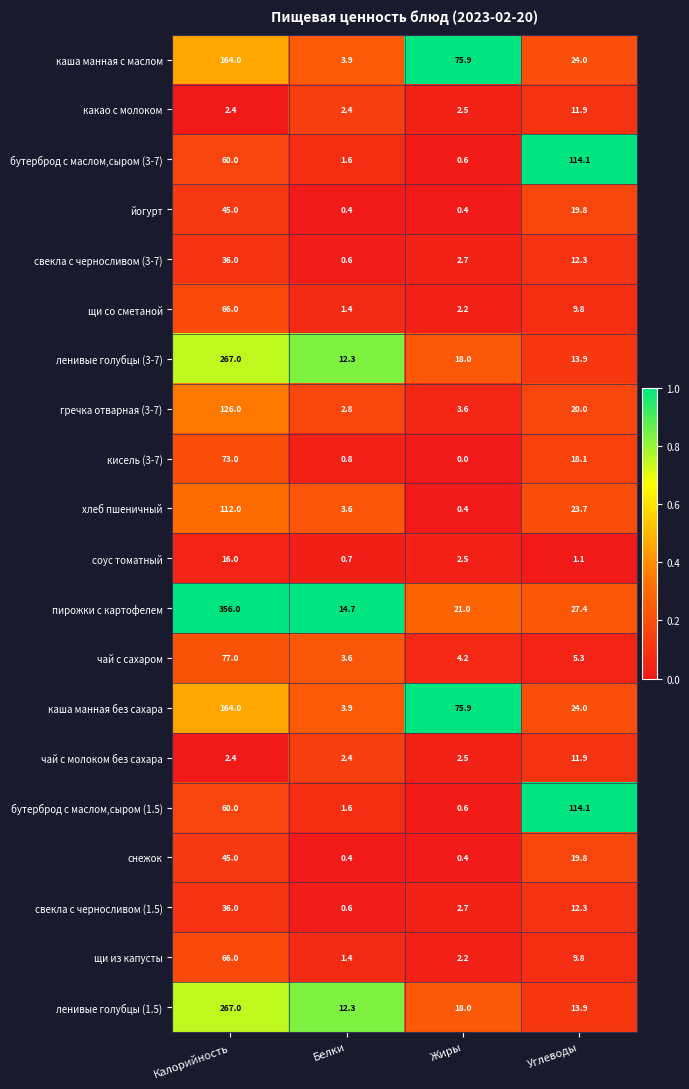

The чай с сахаром series shows 1.2 at Белки. True or false?

False